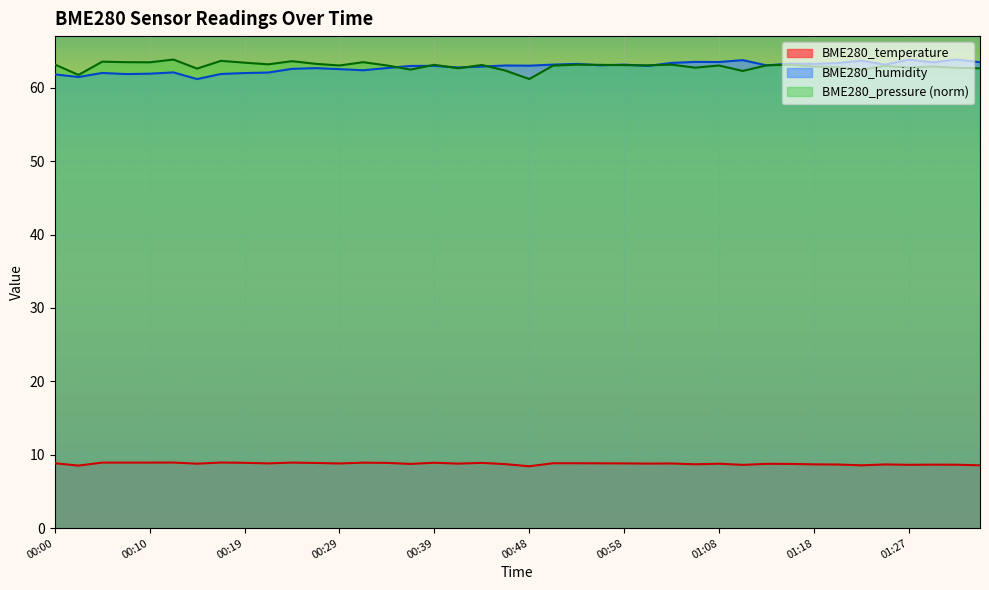

What is the difference between the second highest and second lowest values in the BME280_temperature series?

0.4